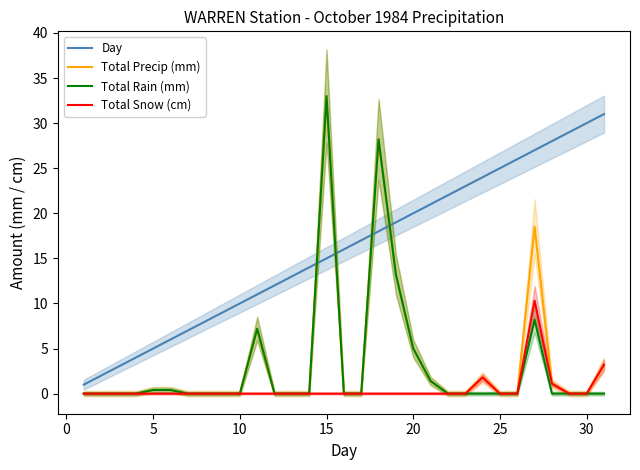

The Total Precip (mm) series shows 0.4 at 5. True or false?

True